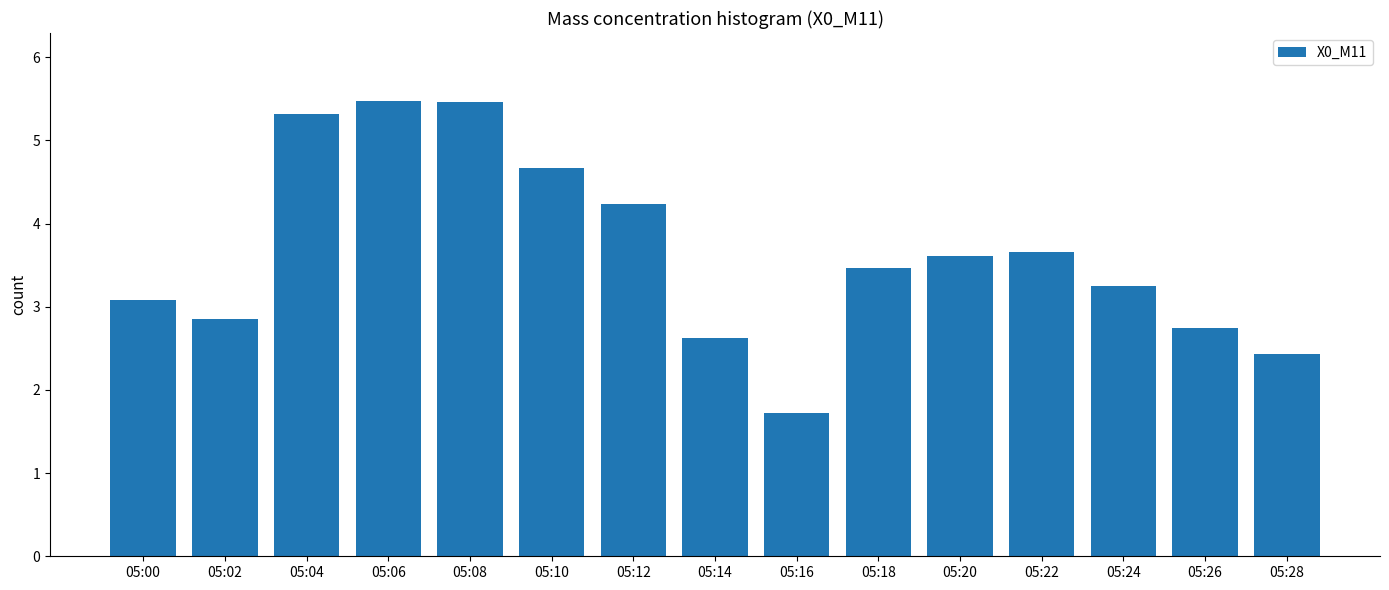

What is the difference between the values at 05:08 and 05:16?

3.7